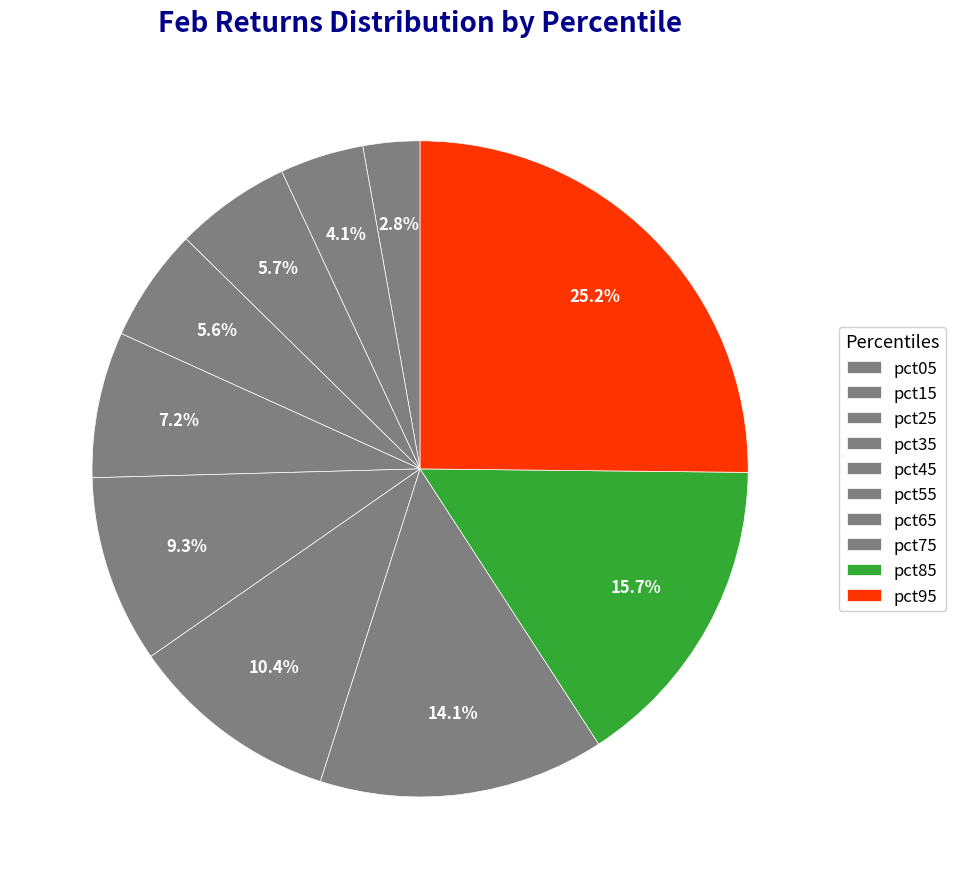

To the nearest percent, what is the average slice percentage?

10%